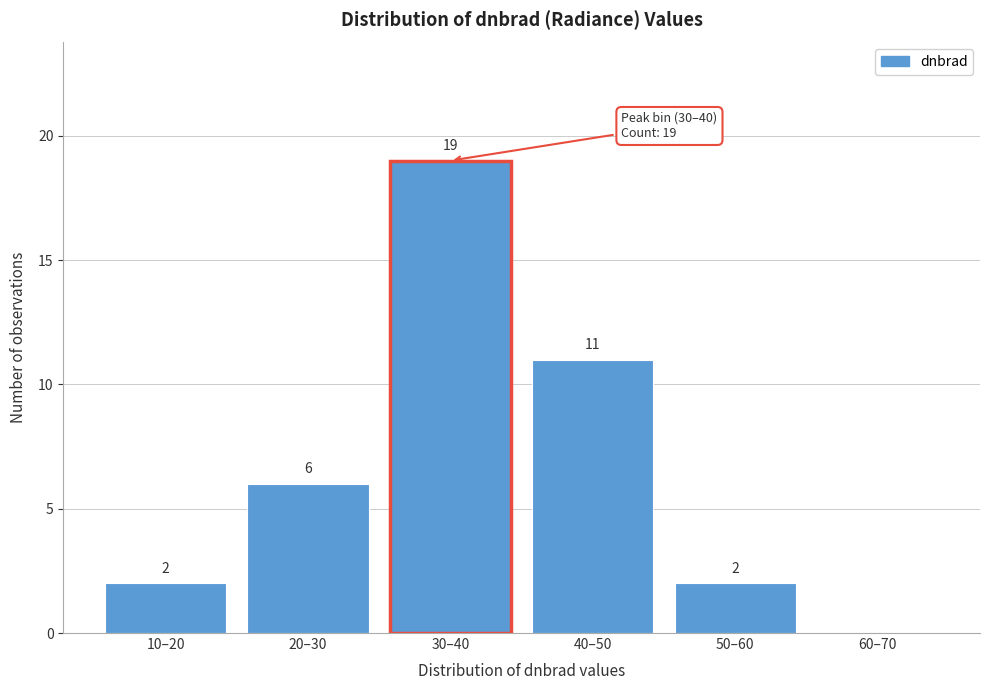

Reading right to left, extract all data points from this chart.

60–70=0	50–60=2	40–50=11	30–40=19	20–30=6	10–20=2